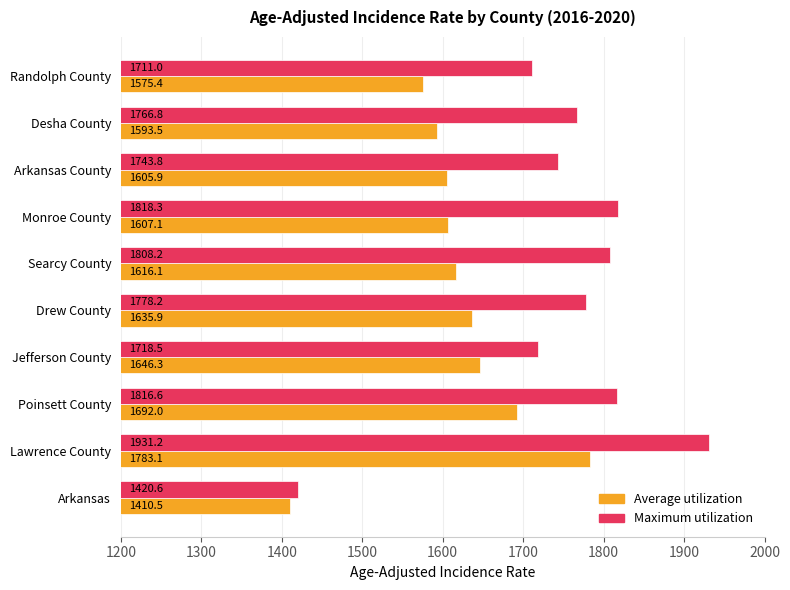

At which category is the sum across all series the highest?

Lawrence County